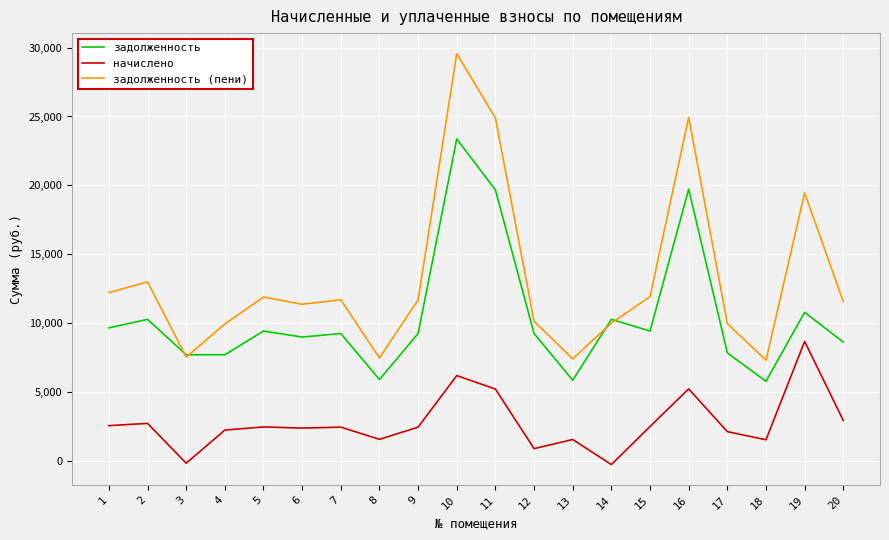

At which category is the sum across all series the highest?

10